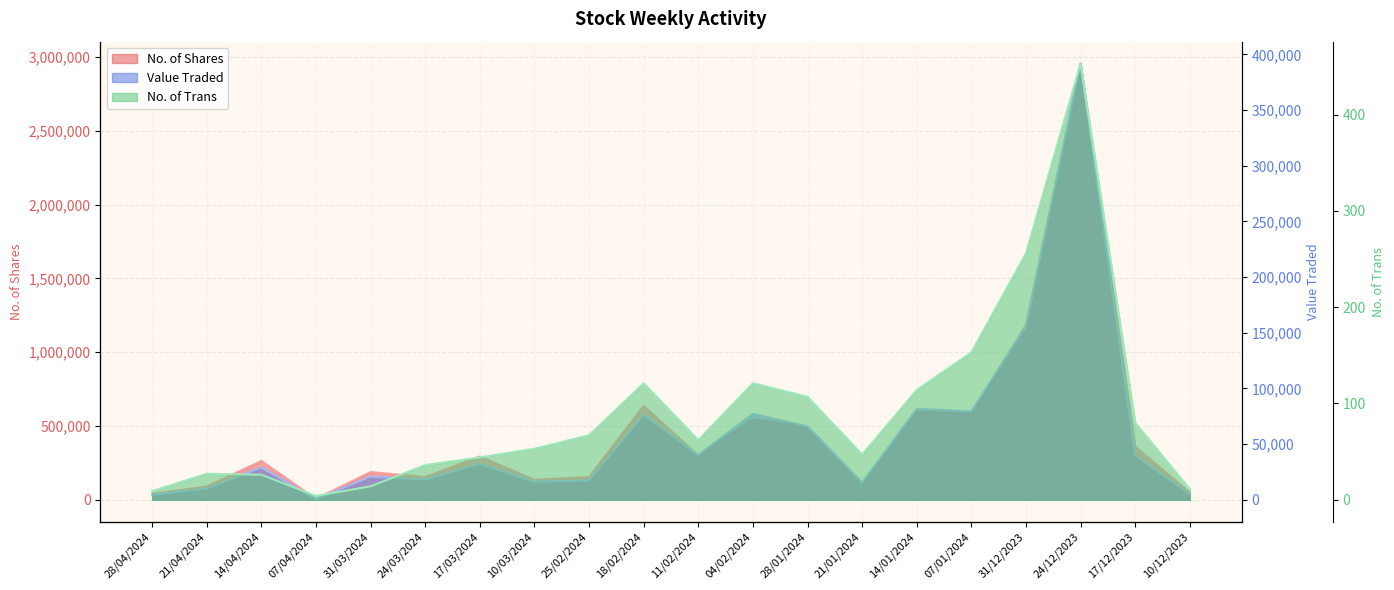

True or false: No. of Shares and No. of Trans cross at least once.

False